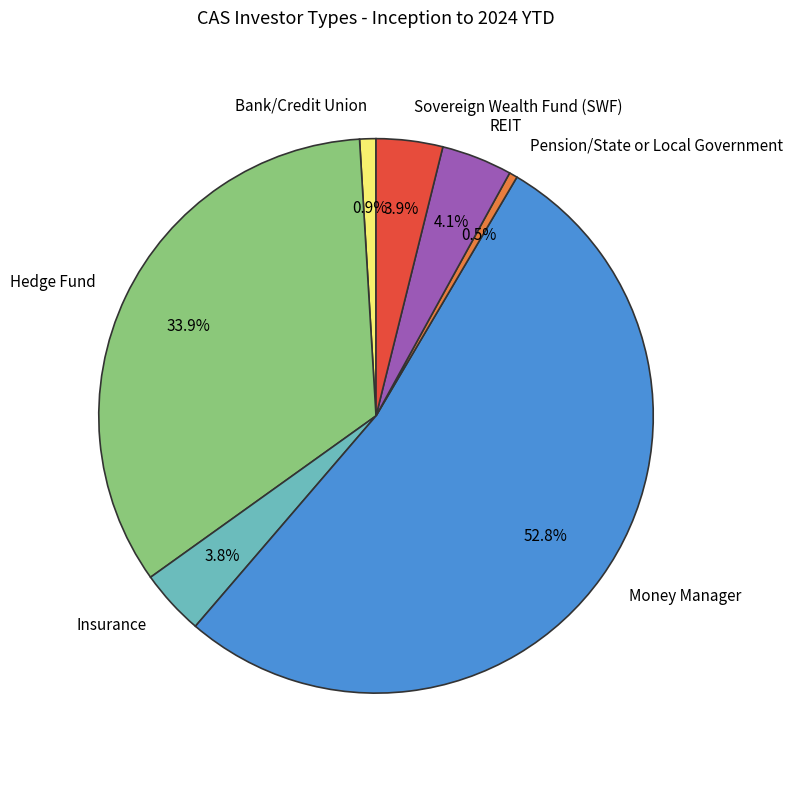

What is the largest slice in the pie chart?

Money Manager